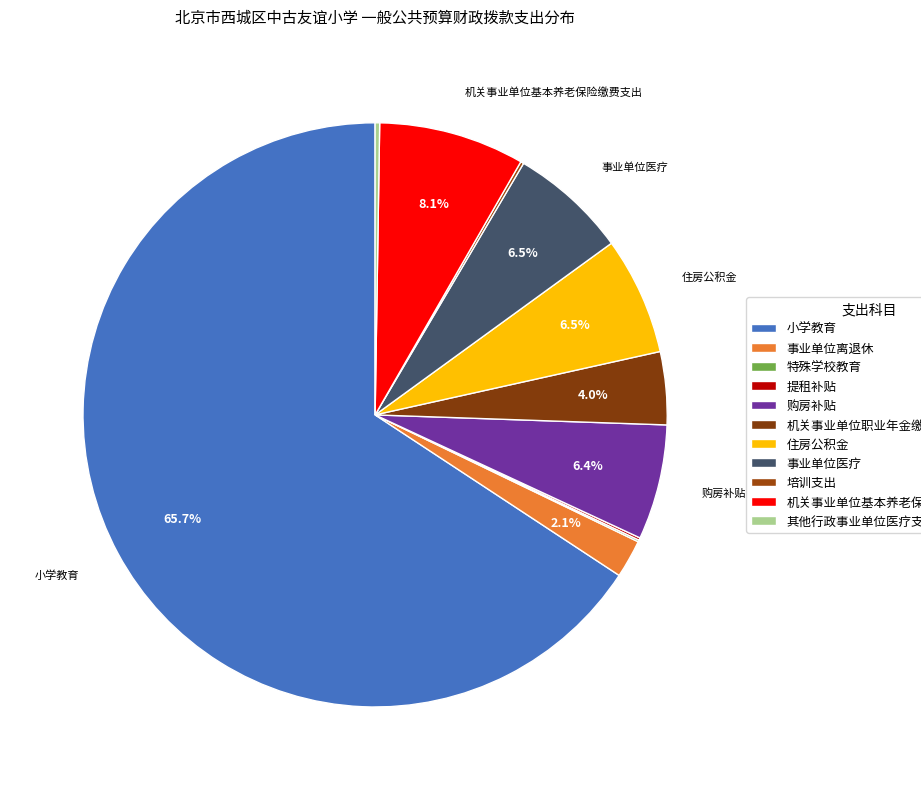

To the nearest percent, what portion does 机关事业单位职业年金缴费支出 represent?

4%